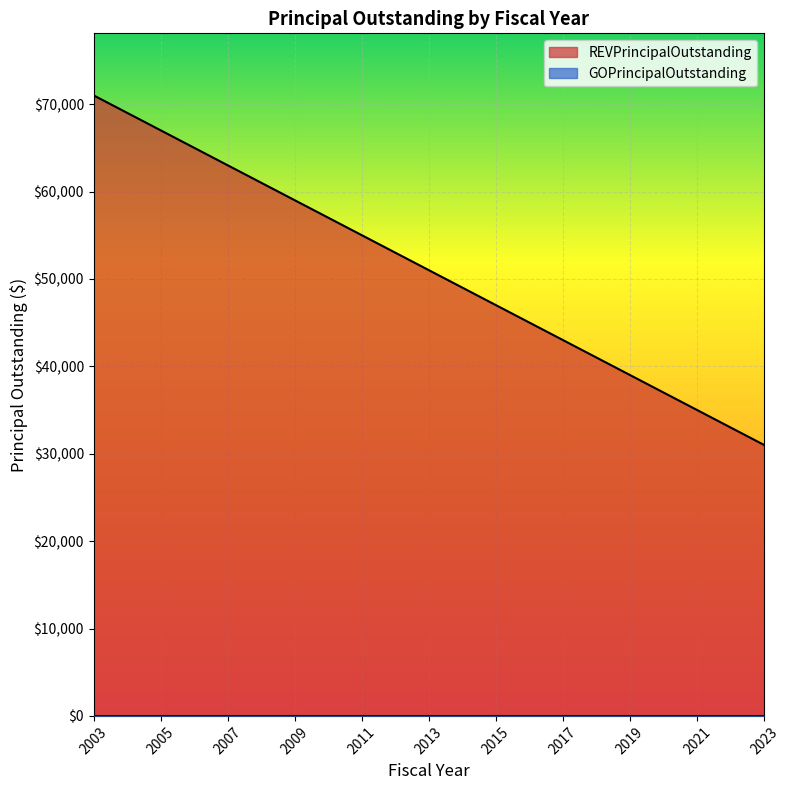

Between 2004 and 2014, which is larger?

2004